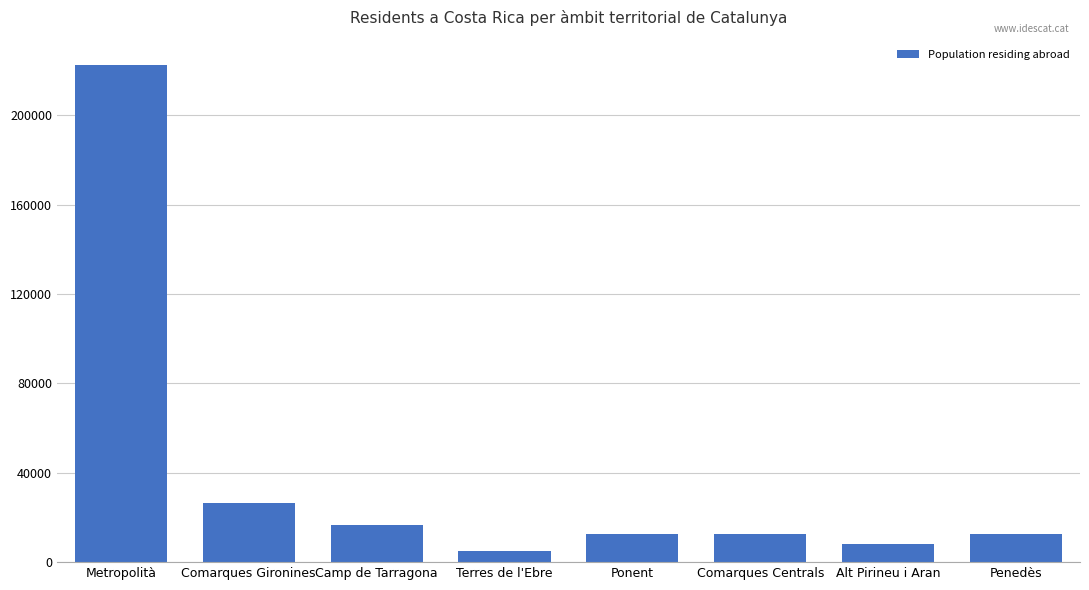

True or false: the data shows 23642 at Camp de Tarragona.

False